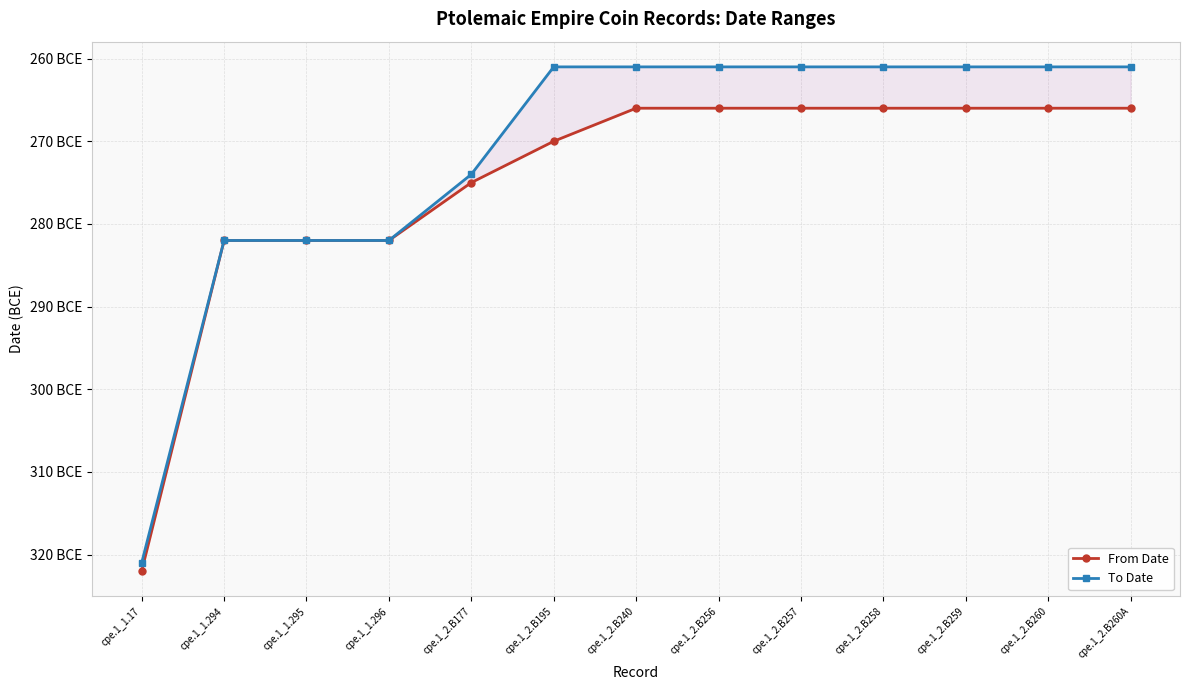

What is the value of the To Date point at the 10th from the left?

-261